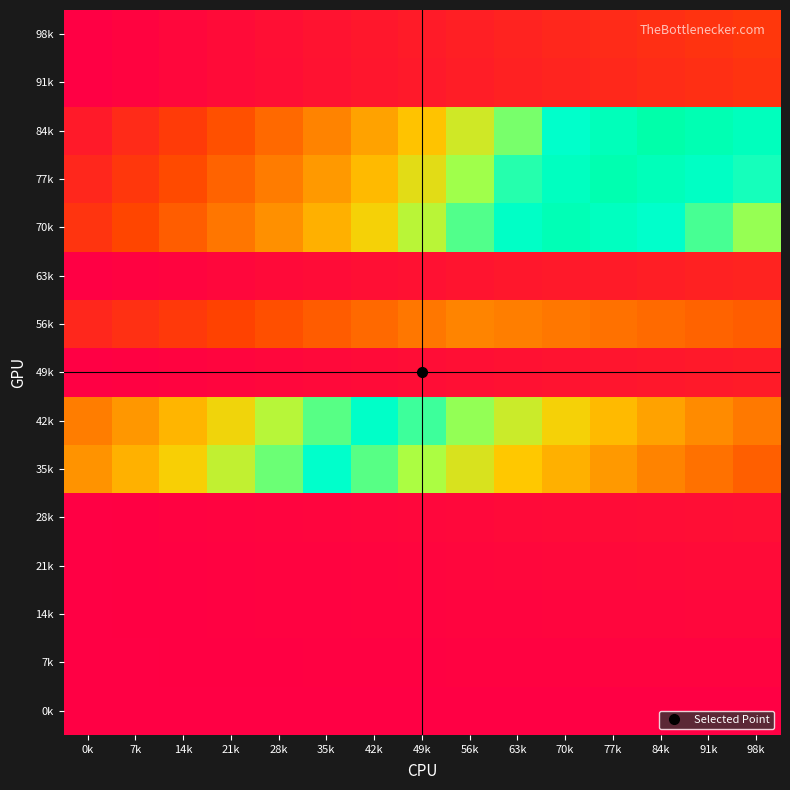

Reading right to left, transcribe all the data shown in this chart.

0k: 98k=0.0	91k=0.0	84k=0.0	77k=0.0	70k=0.0	63k=0.0	56k=0.0	49k=0.0	42k=0.0	35k=0.0	28k=0.0	21k=0.0	14k=0.0	7k=0.0	0k=0.0
7k: 98k=2.1	91k=2.0	84k=1.8	77k=1.7	70k=1.5	63k=1.4	56k=1.2	49k=1.1	42k=0.9	35k=0.8	28k=0.6	21k=0.5	14k=0.3	7k=0.2	0k=0.0
14k: 98k=4.3	91k=4.0	84k=3.7	77k=3.4	70k=3.1	63k=2.8	56k=2.4	49k=2.1	42k=1.8	35k=1.5	28k=1.2	21k=0.9	14k=0.6	7k=0.3	0k=0.0
21k: 98k=6.4	91k=6.0	84k=5.5	77k=5.1	70k=4.6	63k=4.1	56k=3.7	49k=3.2	42k=2.8	35k=2.3	28k=1.8	21k=1.4	14k=0.9	7k=0.5	0k=0.0
28k: 98k=8.6	91k=8.0	84k=7.3	77k=6.7	70k=6.1	63k=5.5	56k=4.9	49k=4.3	42k=3.7	35k=3.1	28k=2.4	21k=1.8	14k=1.2	7k=0.6	0k=0.0
35k: 98k=46.4	91k=52.8	84k=59.2	77k=65.6	70k=71.9	63k=78.3	56k=84.7	49k=91.1	42k=97.4	35k=103.8	28k=95.9	21k=88.0	14k=80.1	7k=72.2	0k=64.3
42k: 98k=55.7	91k=61.9	84k=68.2	77k=74.4	70k=80.6	63k=86.8	56k=93.1	49k=99.3	42k=105.5	35k=97.4	28k=89.4	21k=81.3	14k=73.3	7k=65.2	0k=57.1
49k: 98k=15.0	91k=13.9	84k=12.9	77k=11.8	70k=10.7	63k=9.6	56k=8.6	49k=7.5	42k=6.4	35k=5.4	28k=4.3	21k=3.2	14k=2.1	7k=1.1	0k=0.0
56k: 98k=45.7	91k=48.1	84k=50.4	77k=52.8	70k=55.1	63k=57.4	56k=59.8	49k=55.0	42k=50.2	35k=45.4	28k=40.6	21k=35.8	14k=31.0	7k=26.2	0k=21.4
63k: 98k=19.3	91k=17.9	84k=16.5	77k=15.2	70k=13.8	63k=12.4	56k=11.0	49k=9.6	42k=8.3	35k=6.9	28k=5.5	21k=4.1	14k=2.8	7k=1.4	0k=0.0
70k: 98k=92.9	91k=98.5	84k=104.1	77k=109.7	70k=115.3	63k=106.6	56k=98.0	49k=89.3	42k=80.6	35k=71.9	28k=63.3	21k=54.6	14k=45.9	7k=37.2	0k=28.6
77k: 98k=102.1	91k=107.6	84k=113.1	77k=118.5	70k=109.7	63k=100.9	56k=92.0	49k=83.2	42k=74.4	35k=65.6	28k=56.7	21k=47.9	14k=39.1	7k=30.3	0k=21.4
84k: 98k=111.4	91k=116.7	84k=122.0	77k=113.1	70k=104.1	63k=95.1	56k=86.1	49k=77.1	42k=68.2	35k=59.2	28k=50.2	21k=41.2	14k=32.2	7k=23.3	0k=14.3
91k: 98k=27.9	91k=25.9	84k=23.9	77k=21.9	70k=19.9	63k=17.9	56k=15.9	49k=13.9	42k=11.9	35k=9.9	28k=8.0	21k=6.0	14k=4.0	7k=2.0	0k=0.0
98k: 98k=30.0	91k=27.9	84k=25.7	77k=23.6	70k=21.4	63k=19.3	56k=17.1	49k=15.0	42k=12.9	35k=10.7	28k=8.6	21k=6.4	14k=4.3	7k=2.1	0k=0.0